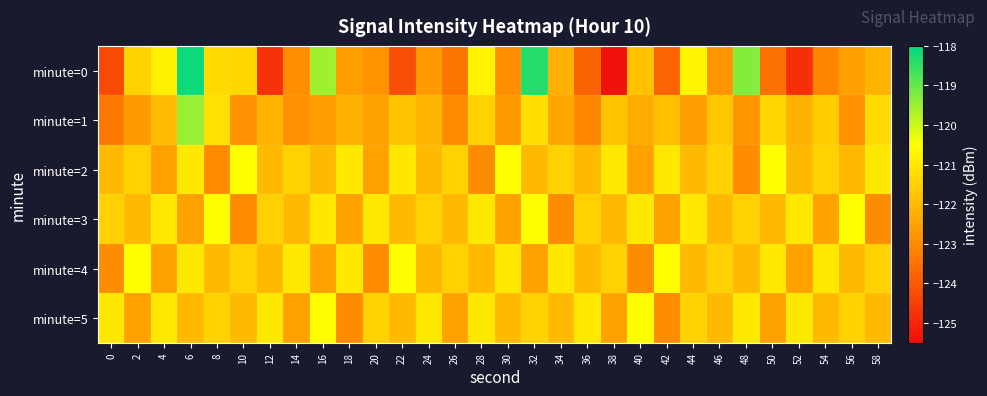

At which category does the chart reach its minimum across all series?

38